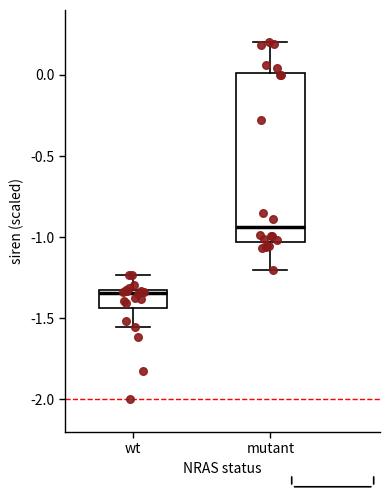

Where does the lower whisker of the box for wt end on the y-axis? The values are not printed on the chart, so give them approximately, as read against the axis.

-1.55